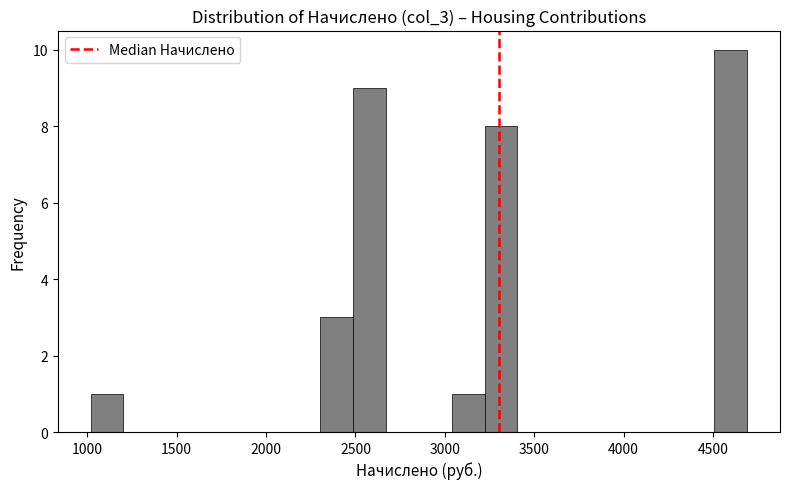

Around what value on the x-axis is the tallest bar? Give the approximate position of its centre, as read against the axis.

4600